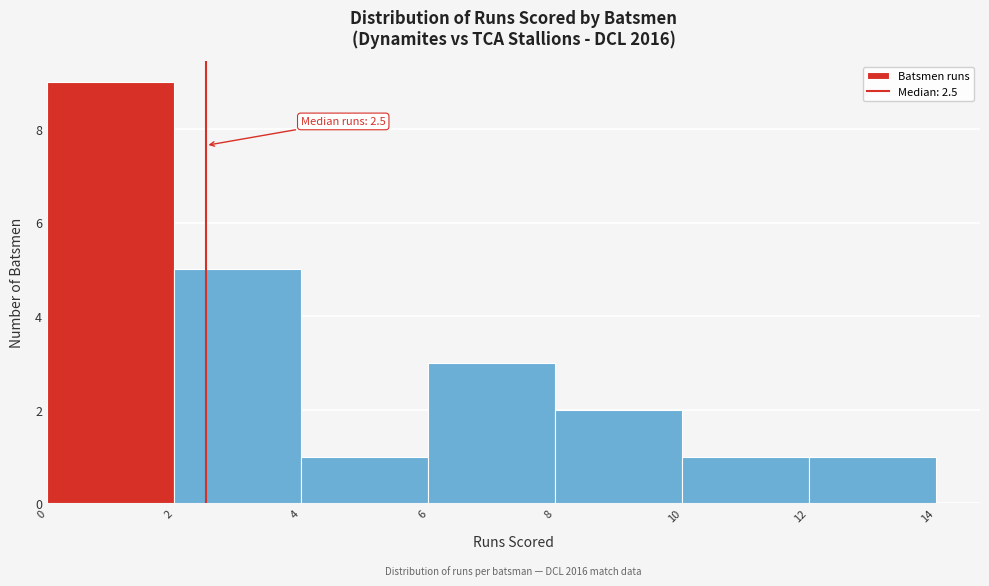

Which range on the x-axis has the tallest bar?

0 to 2